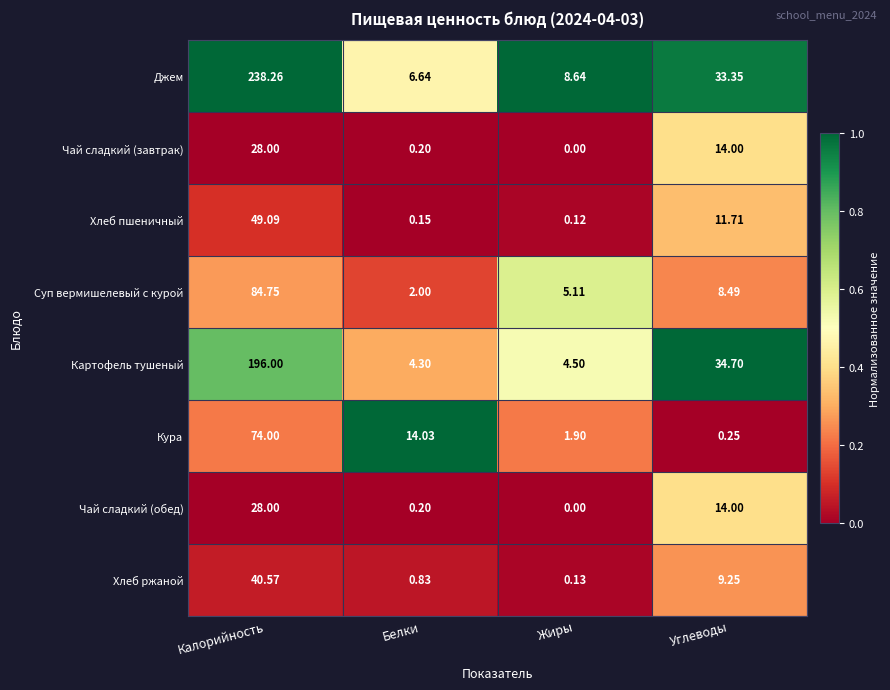

Which series has the largest total across all categories?

Джем